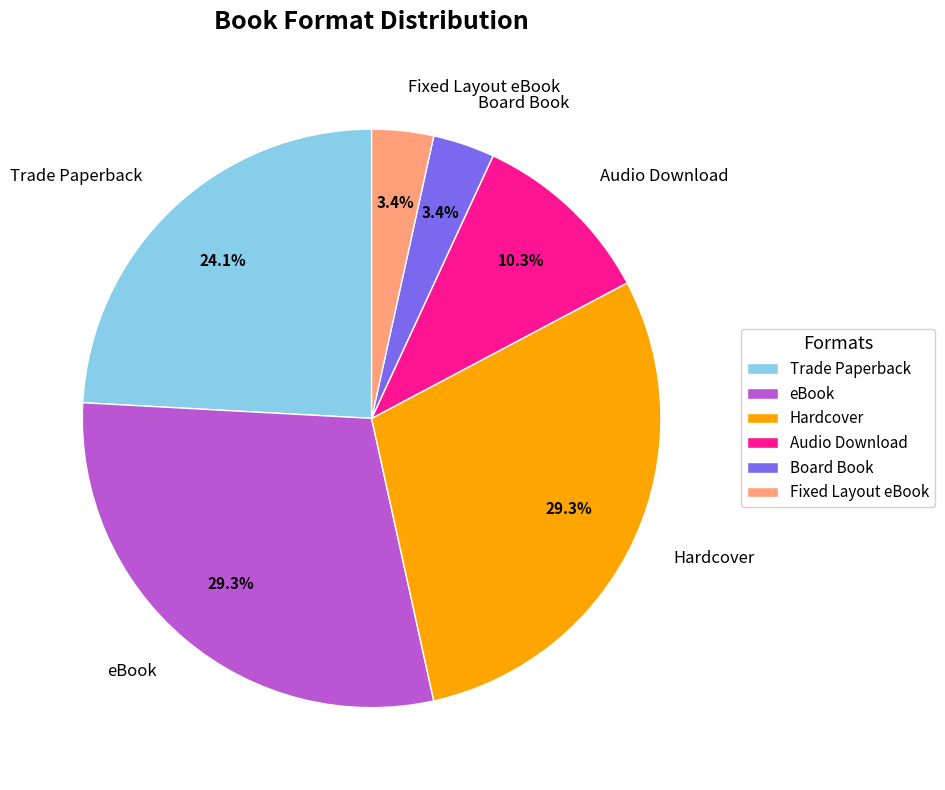

To the nearest percent, what is the difference between the Audio Download and Trade Paperback slice percentages?

14%